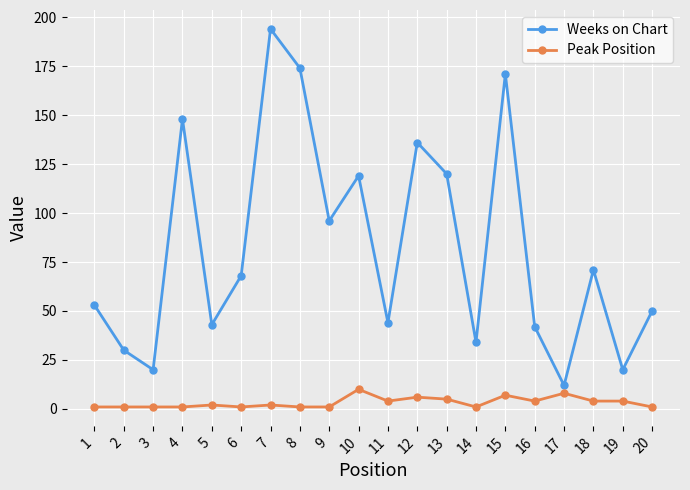

True or false: Weeks on Chart and Peak Position cross at least once.

False